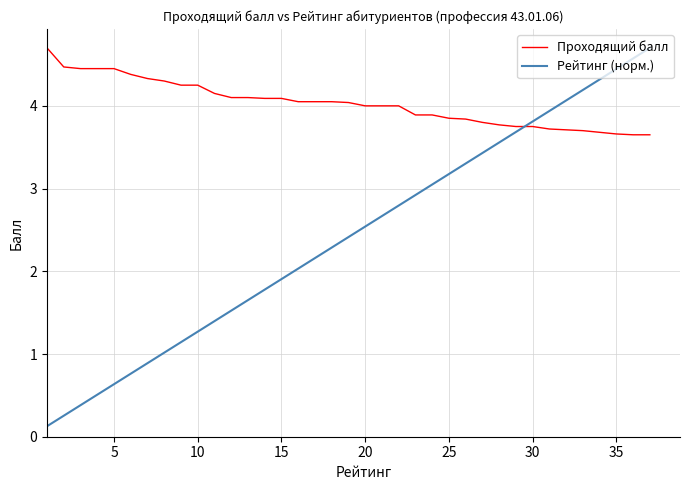

What is the maximum value shown in the chart?

4.7